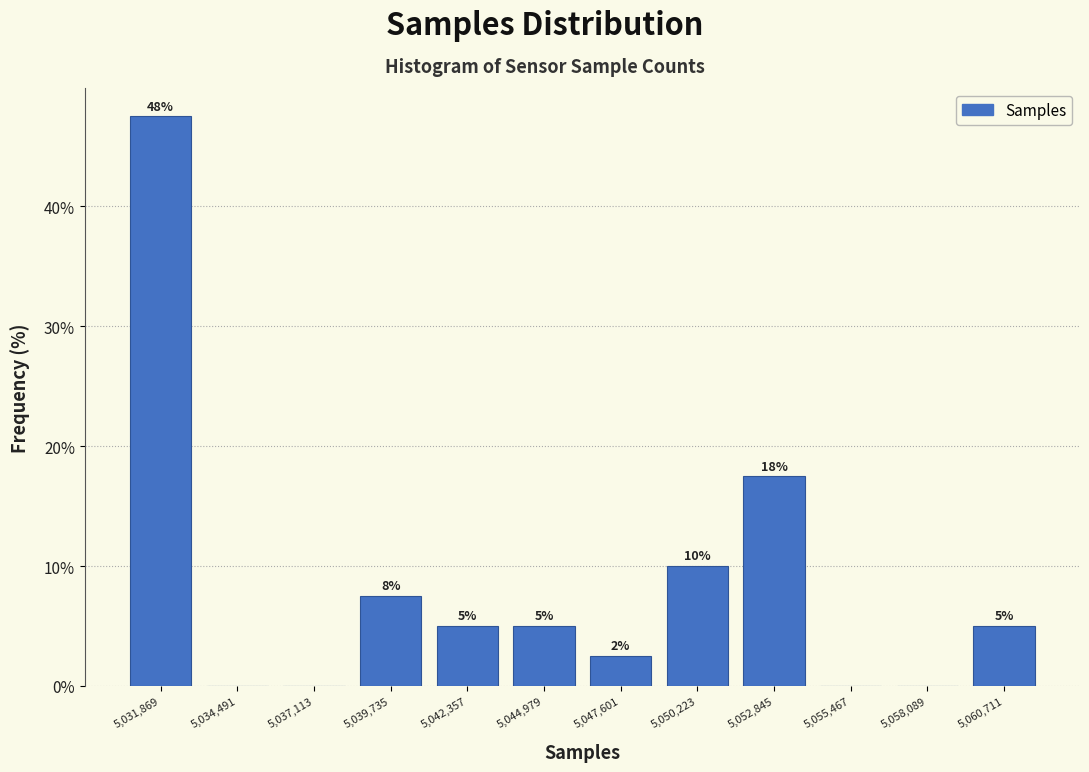

Over which range of the x-axis is the bar tallest?

5030500 to 5033000